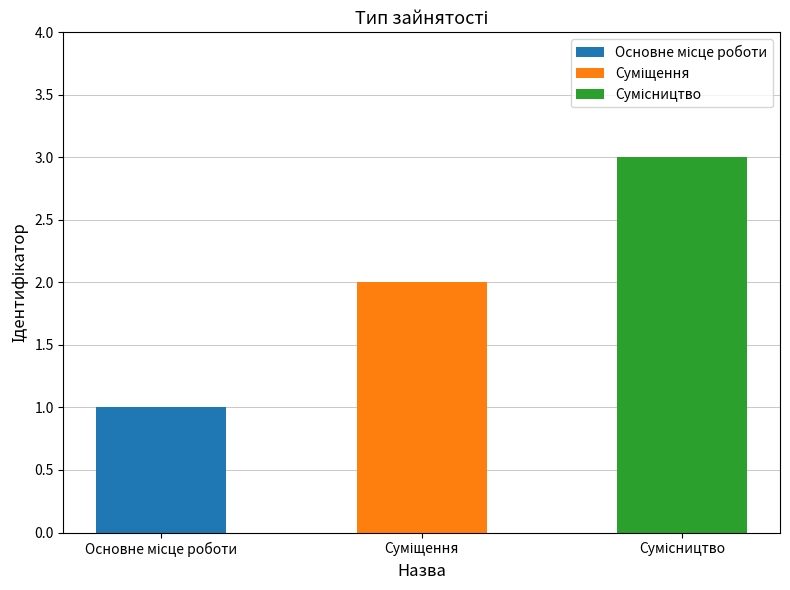

Rank the categories by value from highest to lowest.

Сумісництво, Суміщення, Основне місце роботи